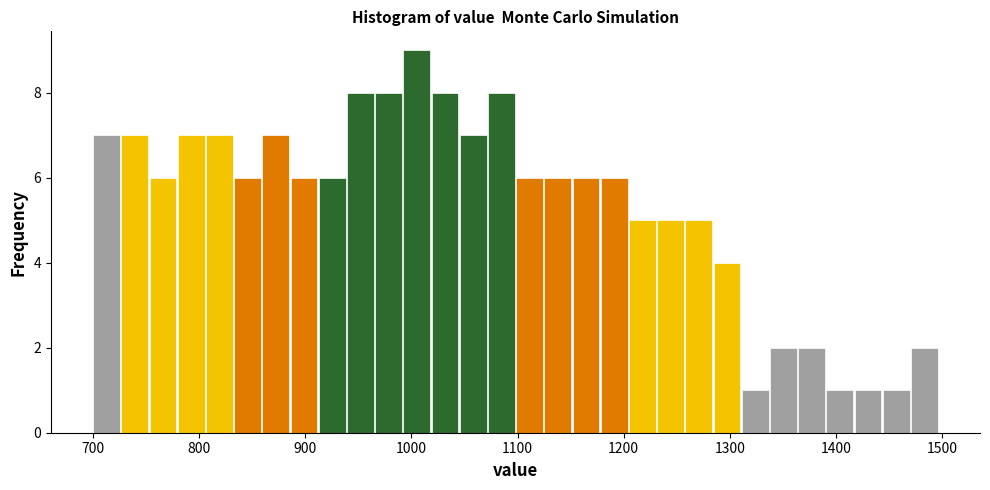

Read against the x-axis, roughly where is the centre of the tallest bar?

1010